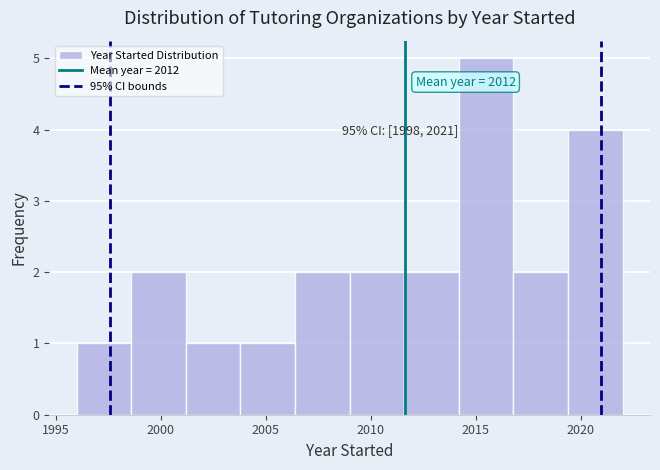

Which range on the x-axis has the tallest bar?

2014.2 to 2016.8